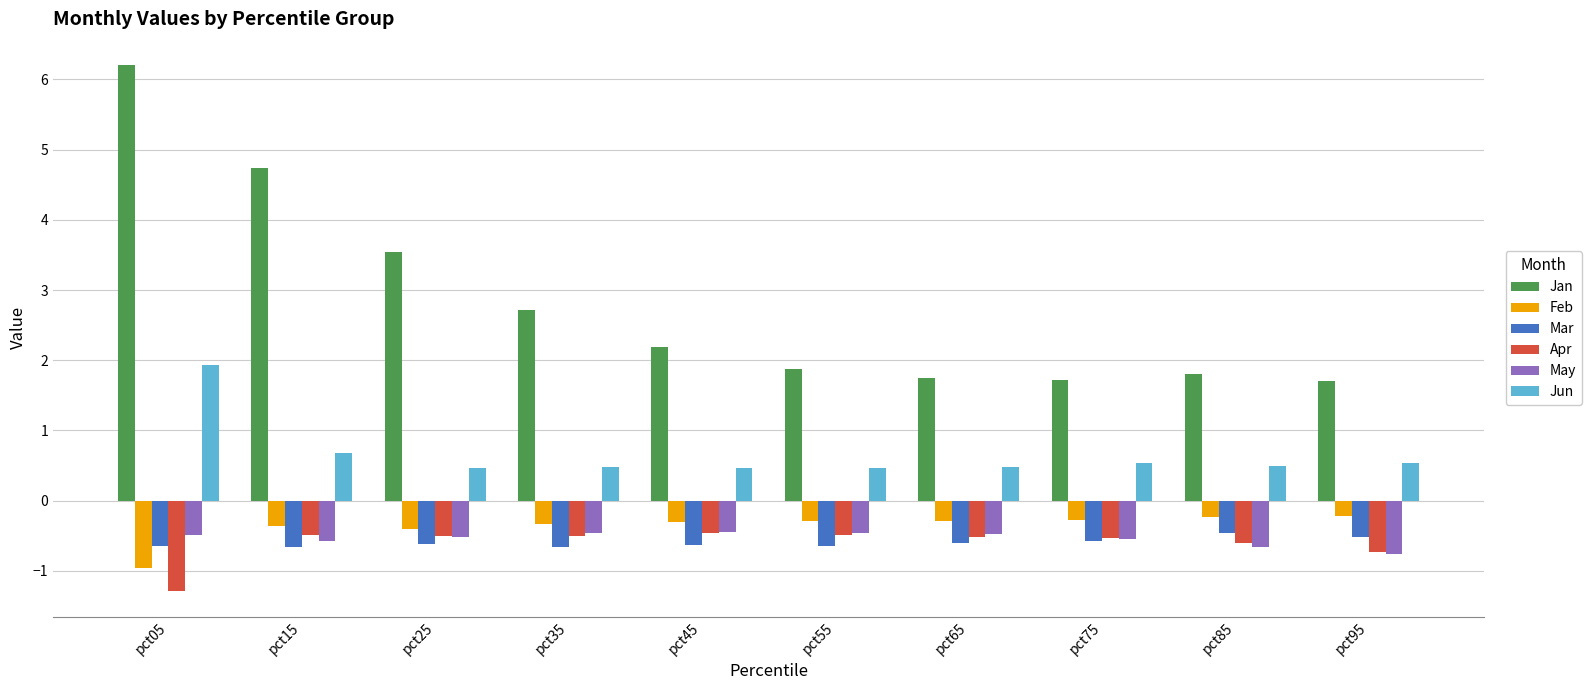

What is the total value across all series at pct45?

0.8